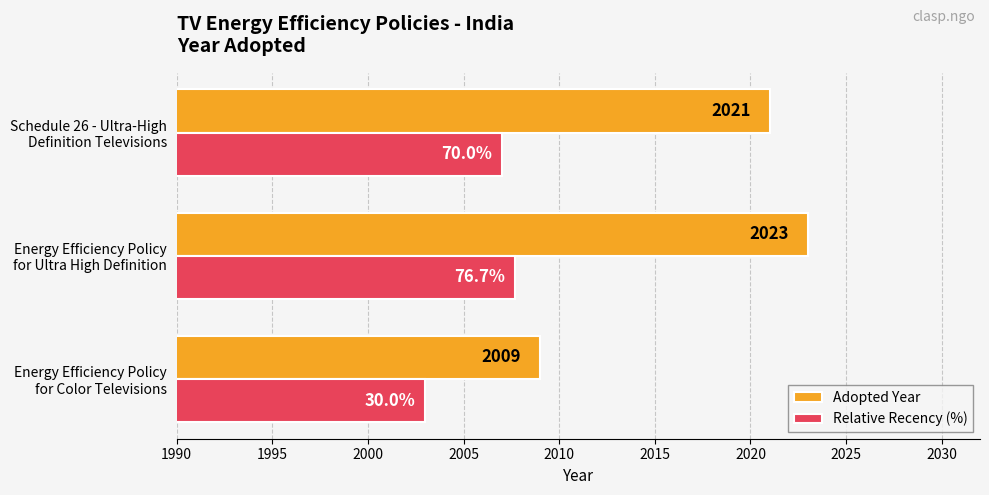

How many Adopted Year values are between 2009 and 2023?

3